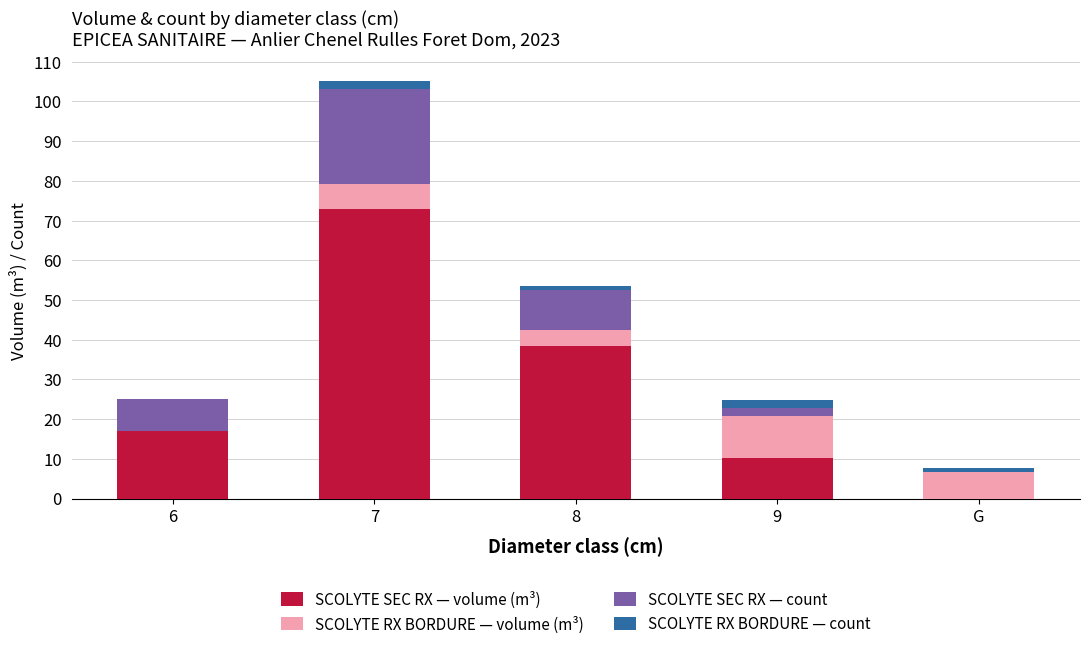

Are the bars grouped side by side (vs. stacked)?

No